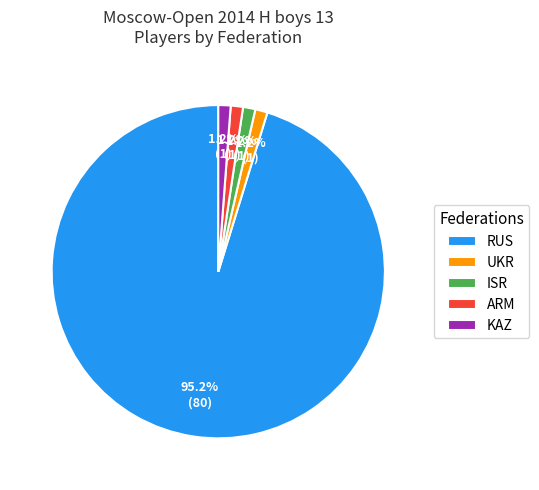

What is the majority slice?

RUS